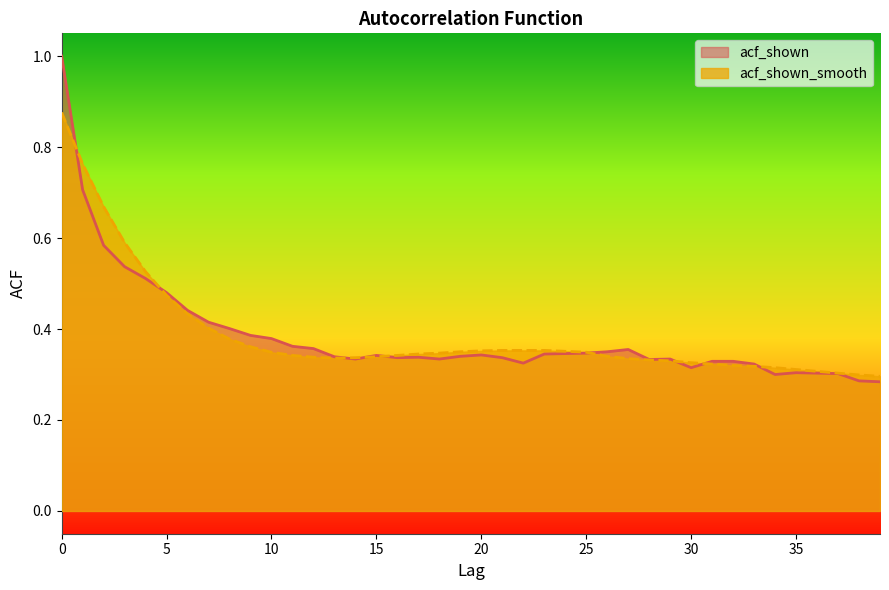

Rank the categories by acf_shown value from highest to lowest.

0, 1, 2, 3, 4, 5, 6, 7, 8, 9, 10, 11, 12, 27, 26, 25, 24, 23, 20, 15, 19, 13, 17, 16, 21, 14, 18, 29, 28, 31, 32, 22, 33, 30, 35, 36, 37, 34, 38, 39